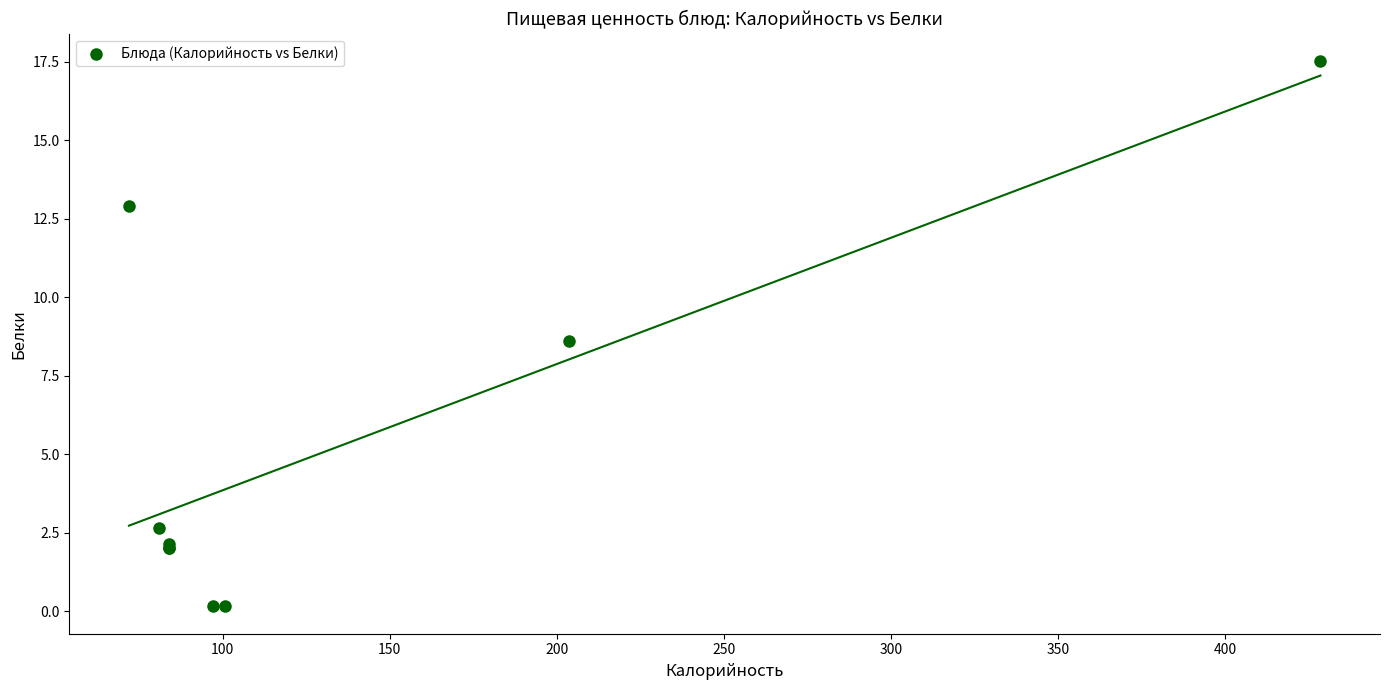

What Y value in the scatter plot is closest to 8?

8.6